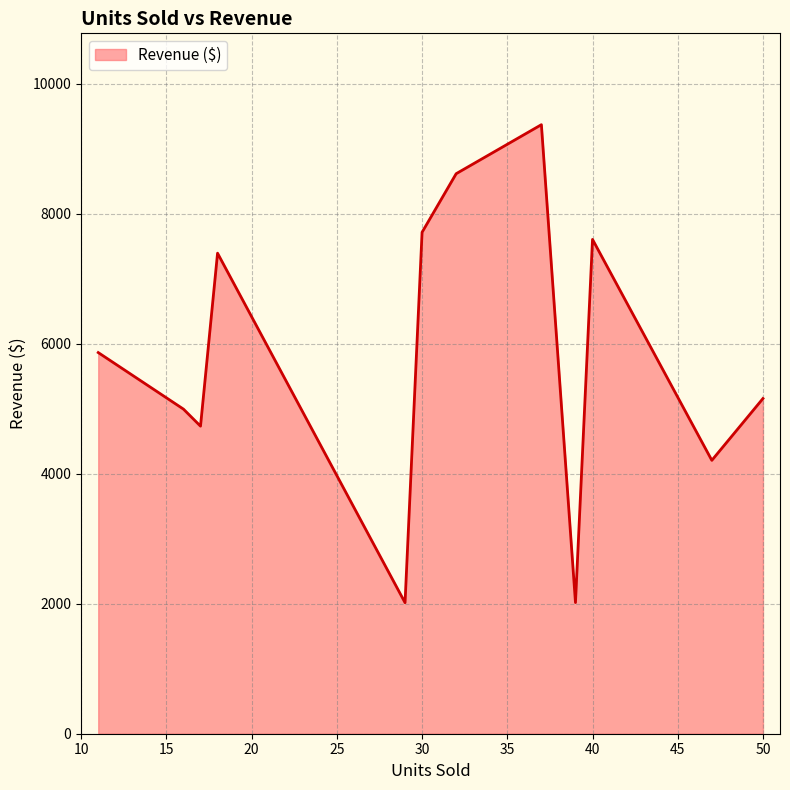

What is the greatest value displayed?

9370